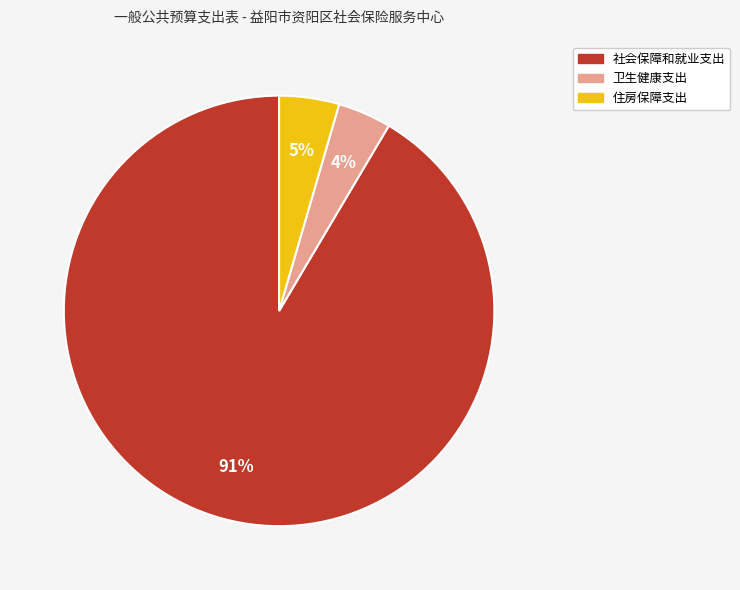

How many segments does this pie chart have?

3